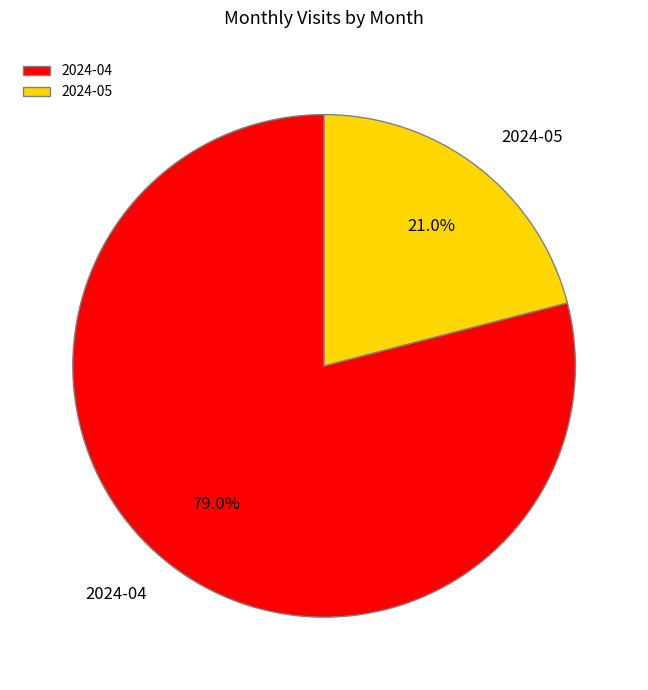

Count the number of slices in the pie.

2